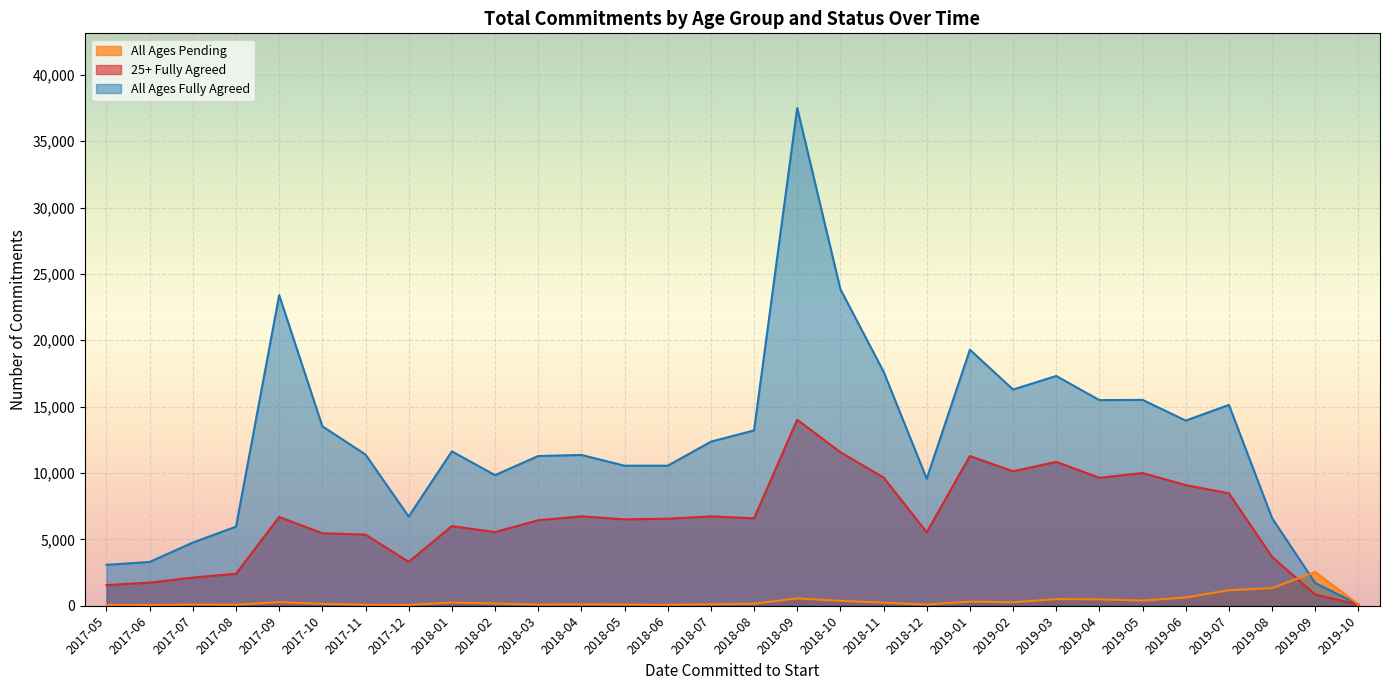

What is the value of the All Ages Fully Agreed point at the 30th from the left?

100